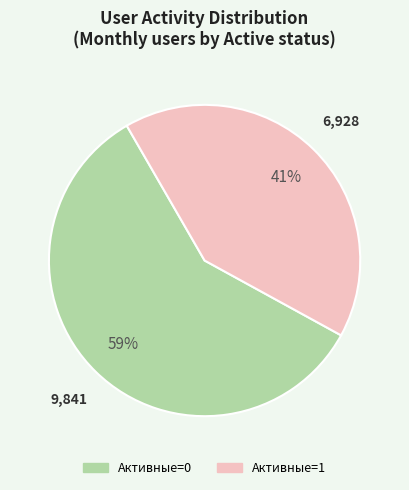

Is there a majority slice in this chart?

Yes